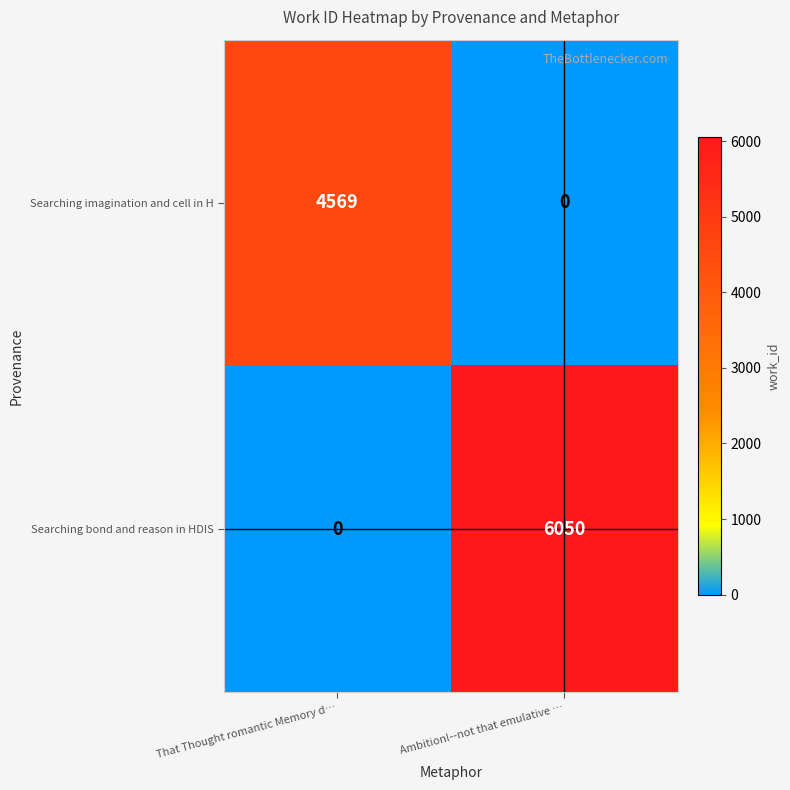

At Ambition!--not that emulative …, list the series in order from smallest to largest.

Searching imagination and cell in H, Searching bond and reason in HDIS